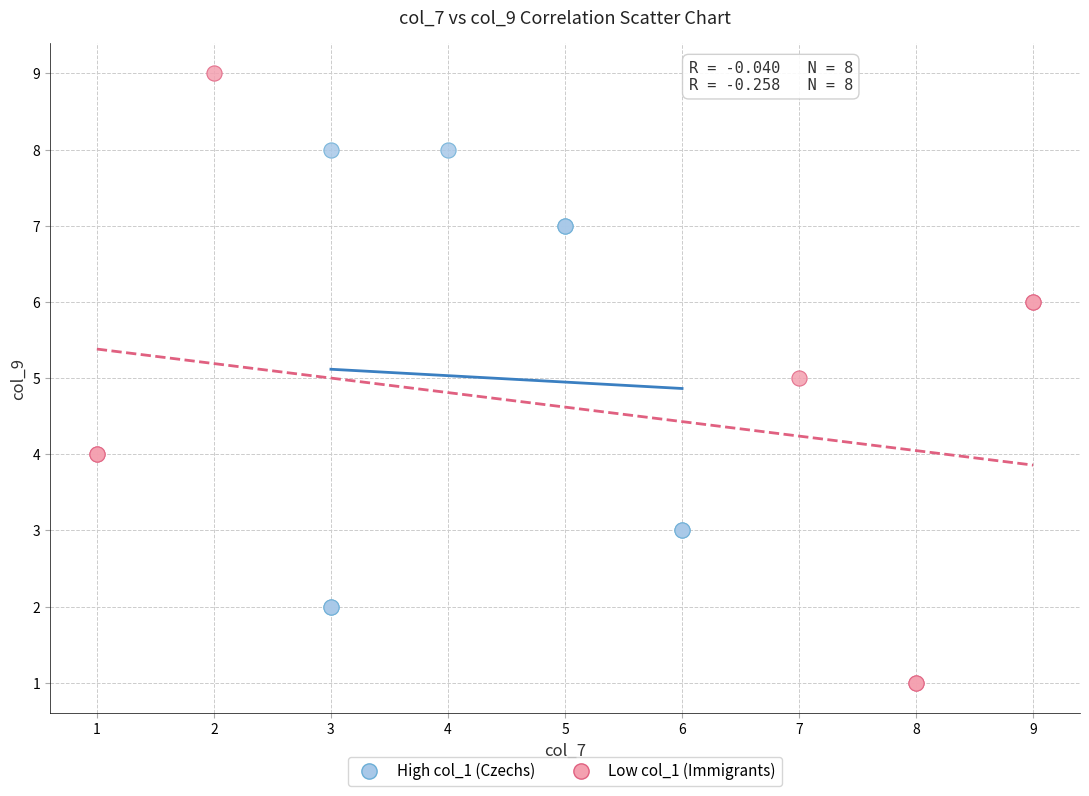

Which series contains the highest Y value?

Low col_1 (Immigrants)